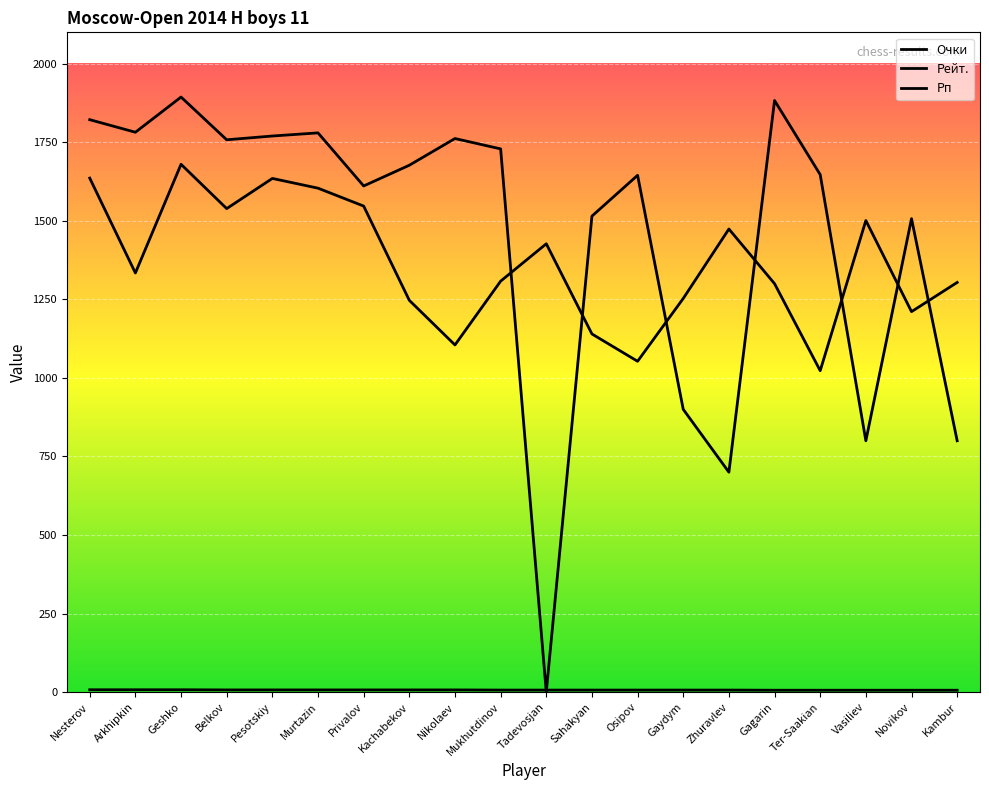

What is the sum of all Очки values?

133.5